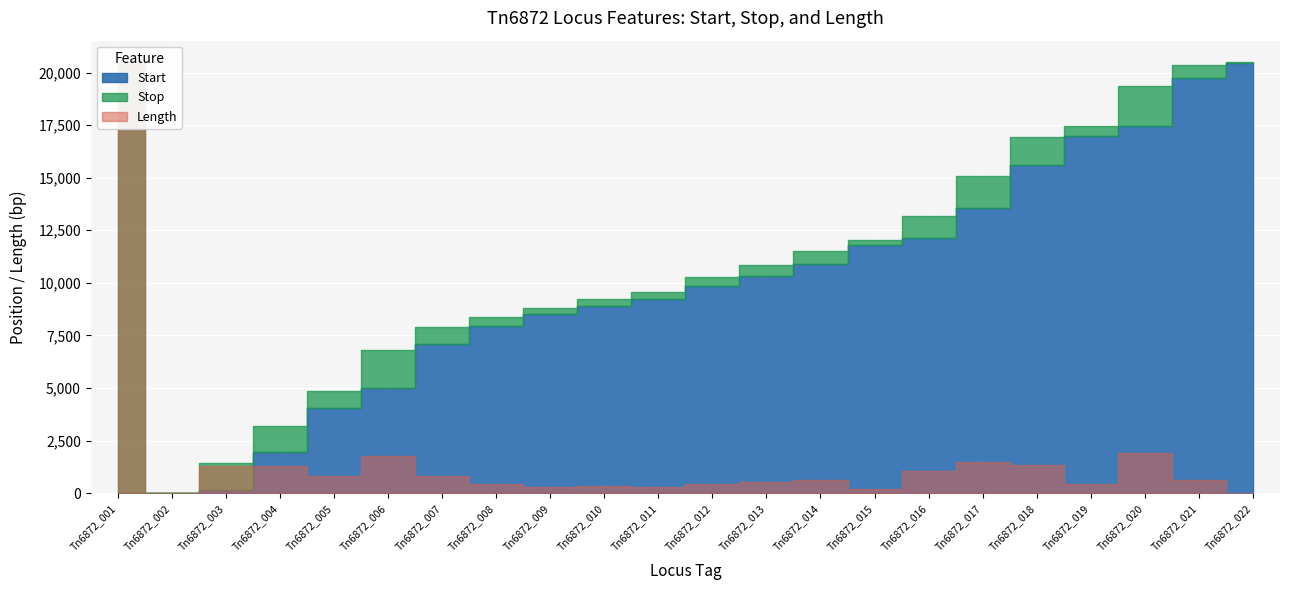

What are all the series names shown in the legend?

Start, Stop, Length